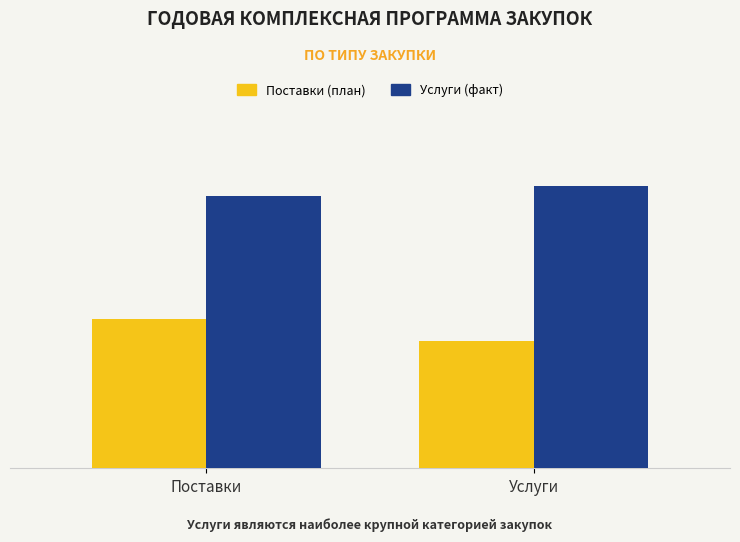

Reading left to right, extract all data points from this chart.

Поставки (план): 19949139.6	16922384.8
Услуги (факт): 36271162.8	37605299.5